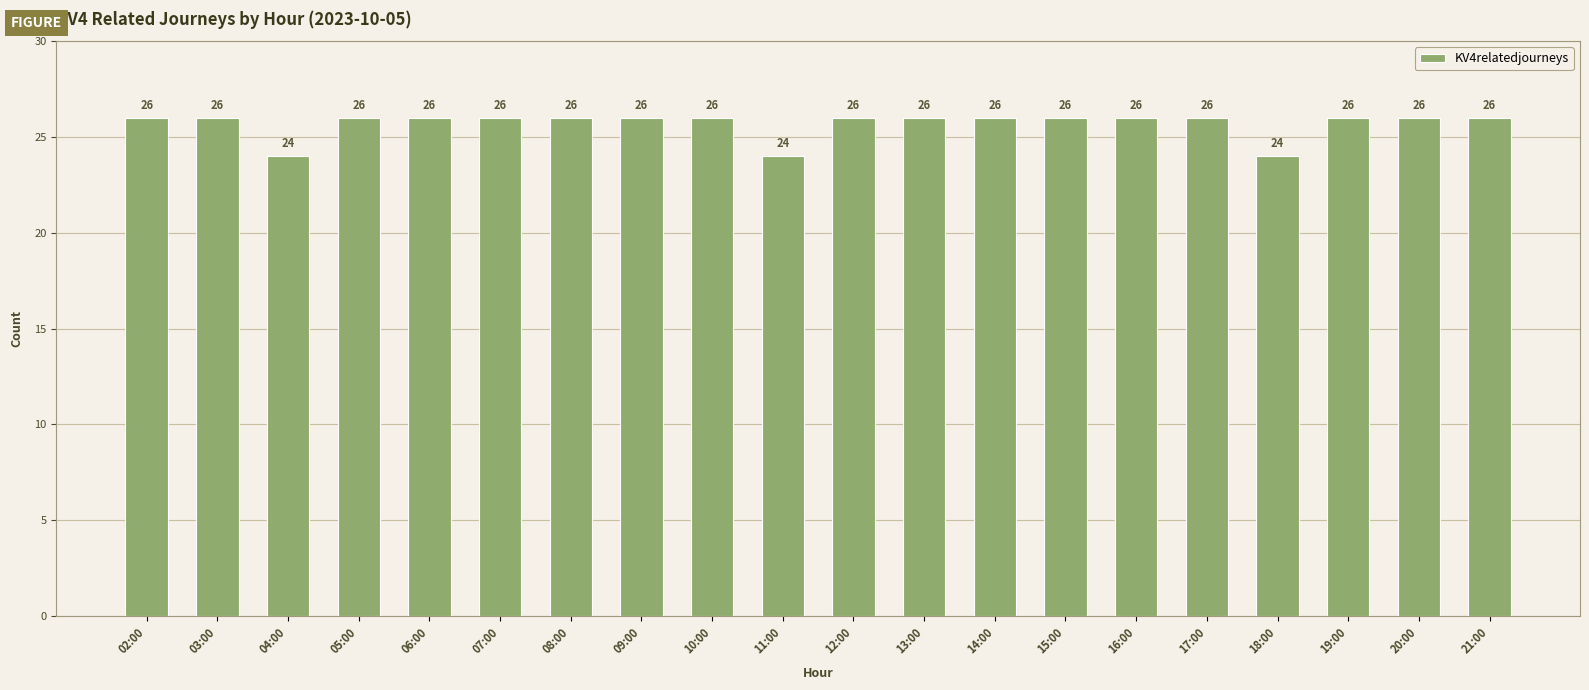

What is the minimum value shown in the chart?

24